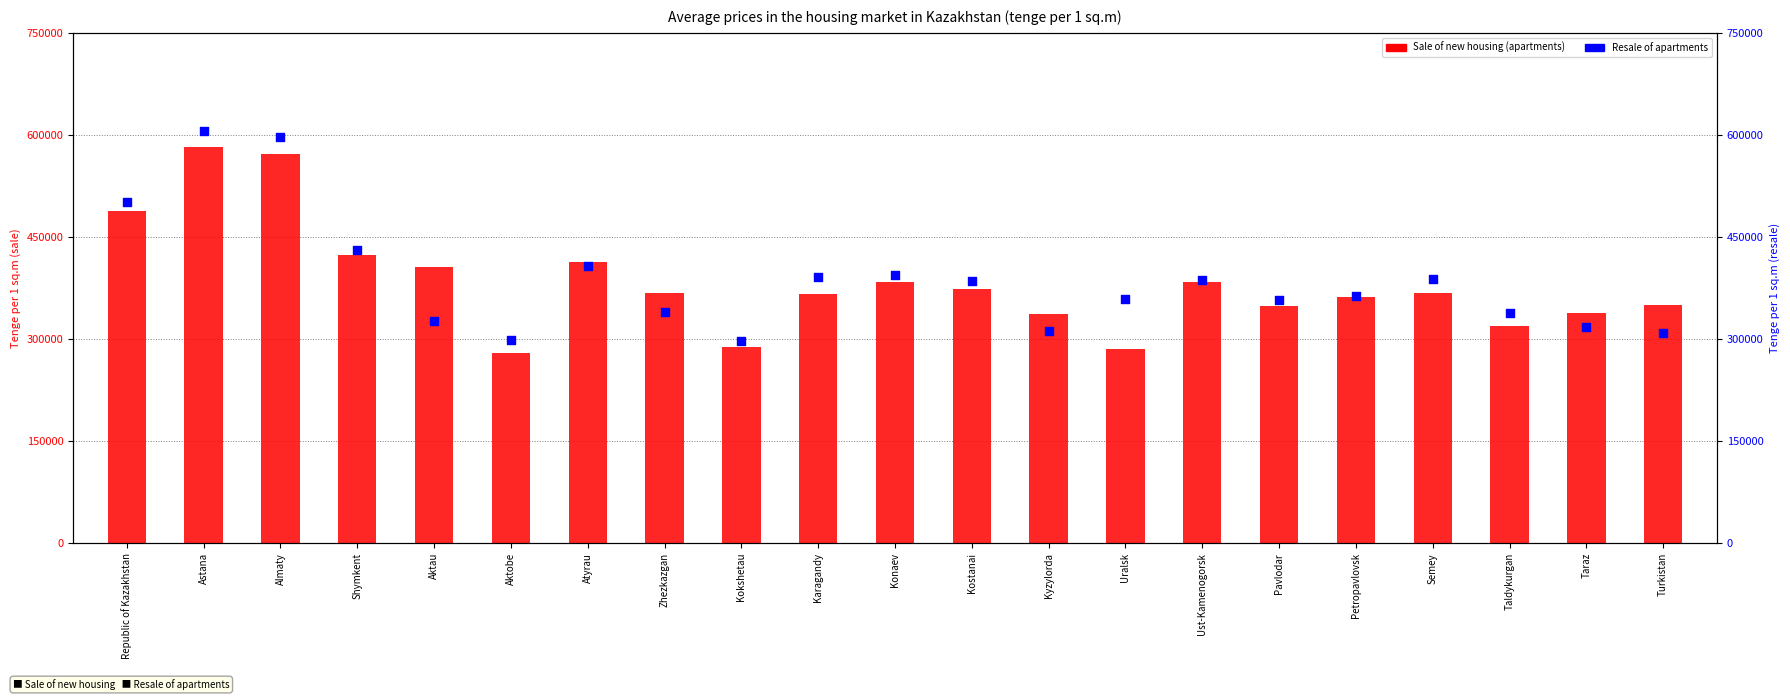

Which series has the largest total across all categories?

Resale of apartments